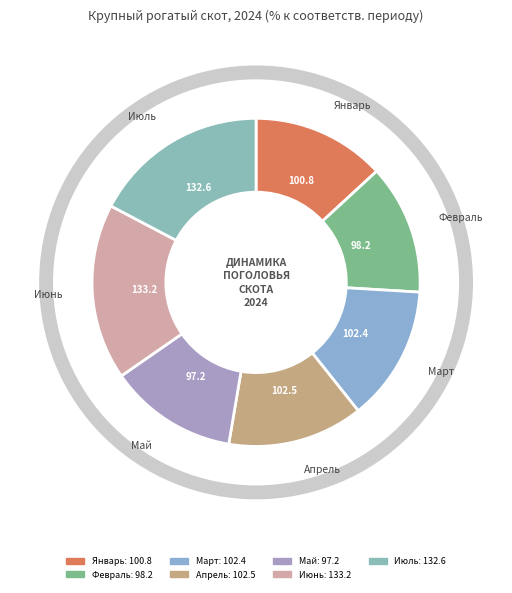

Is there any slice that represents more than half of the pie?

No